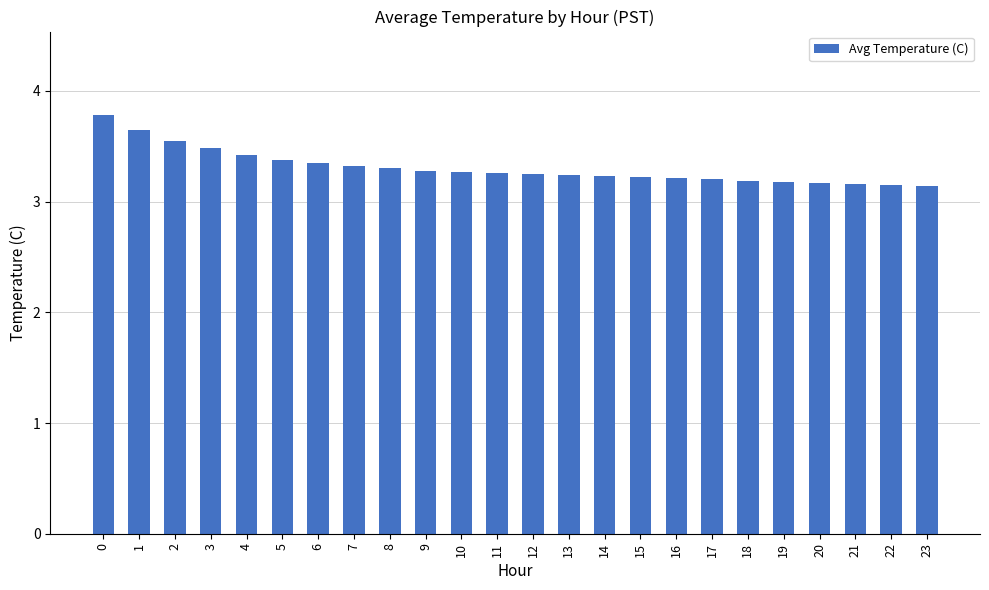

Approximately how many times larger is the value at 0 compared to 11?

1.2